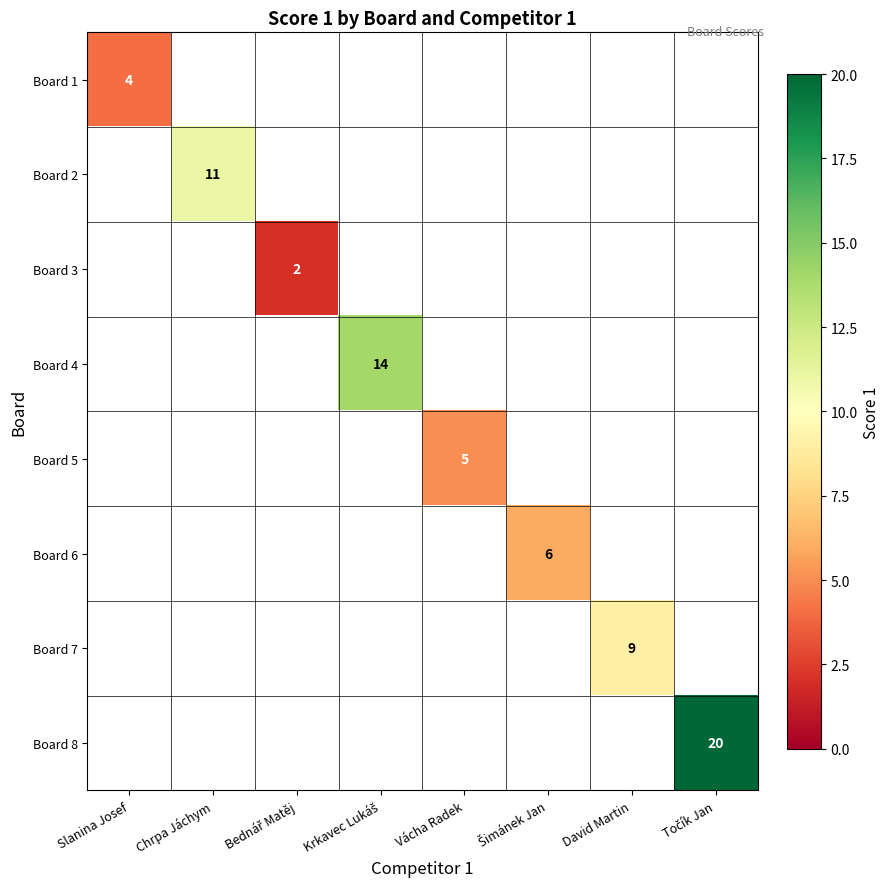

Count the number of categories in the chart.

8